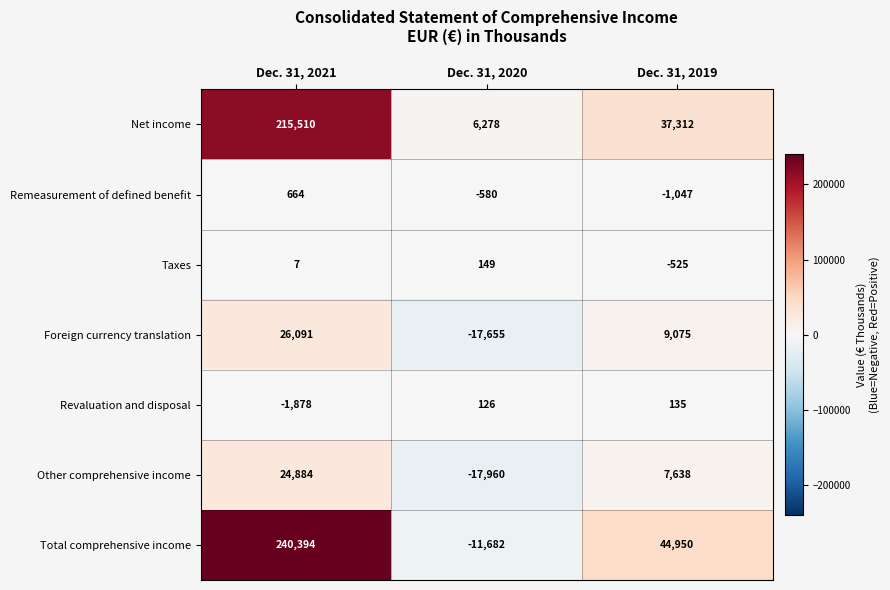

Is it true that Total comprehensive income equals 240394 at Dec. 31, 2021?

True